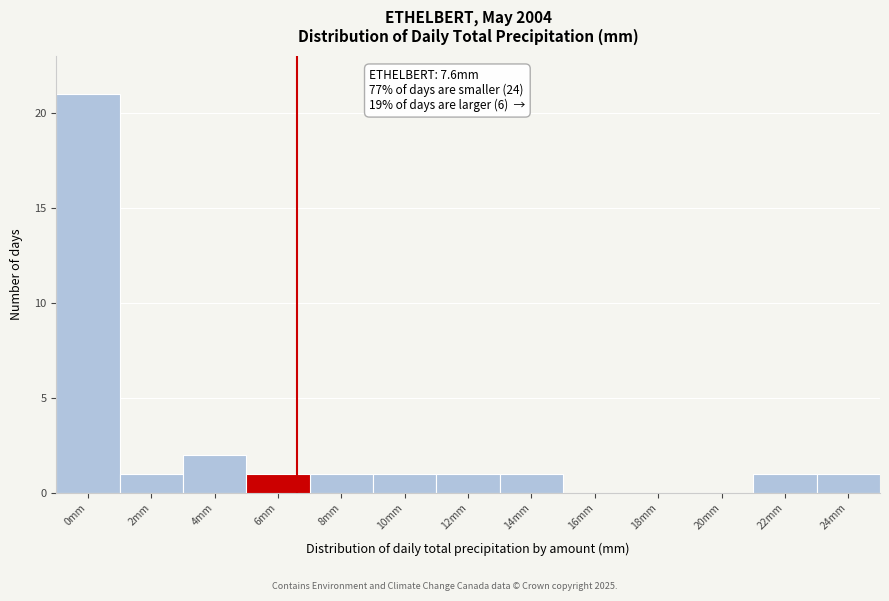

Reading left to right, list all the values displayed in this chart.

0mm=21	2mm=1	4mm=2	6mm=1	8mm=1	10mm=1	12mm=1	14mm=1	16mm=0	18mm=0	20mm=0	22mm=1	24mm=1